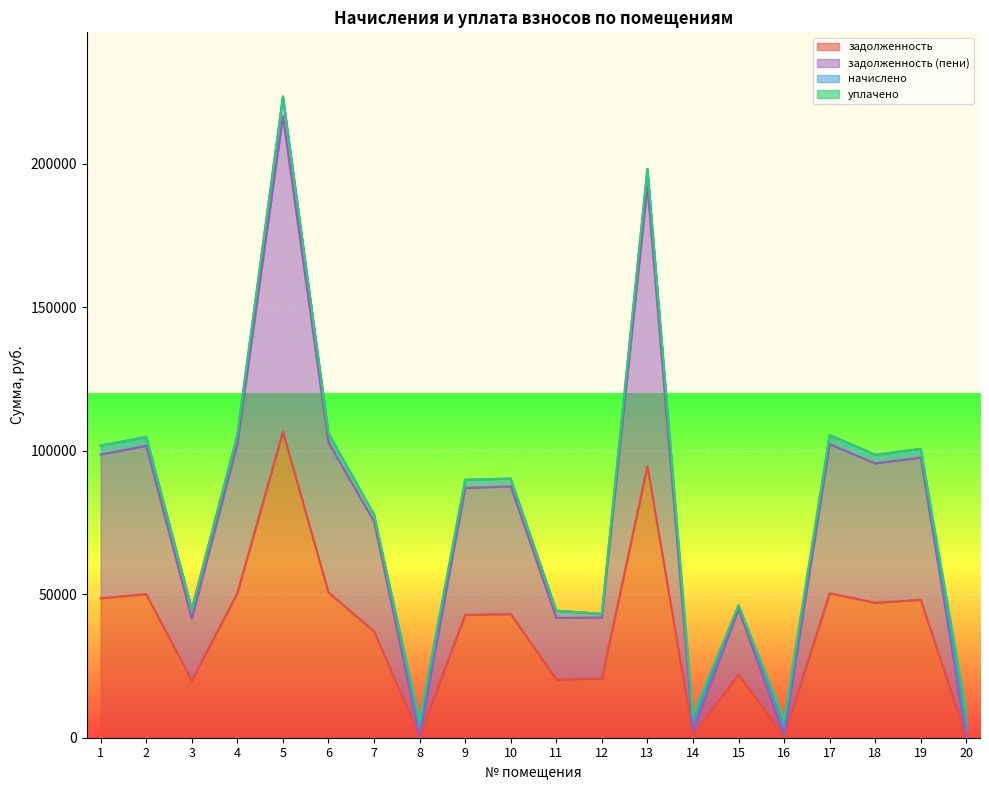

True or false: задолженность (пени) and задолженность intersect in this chart.

False